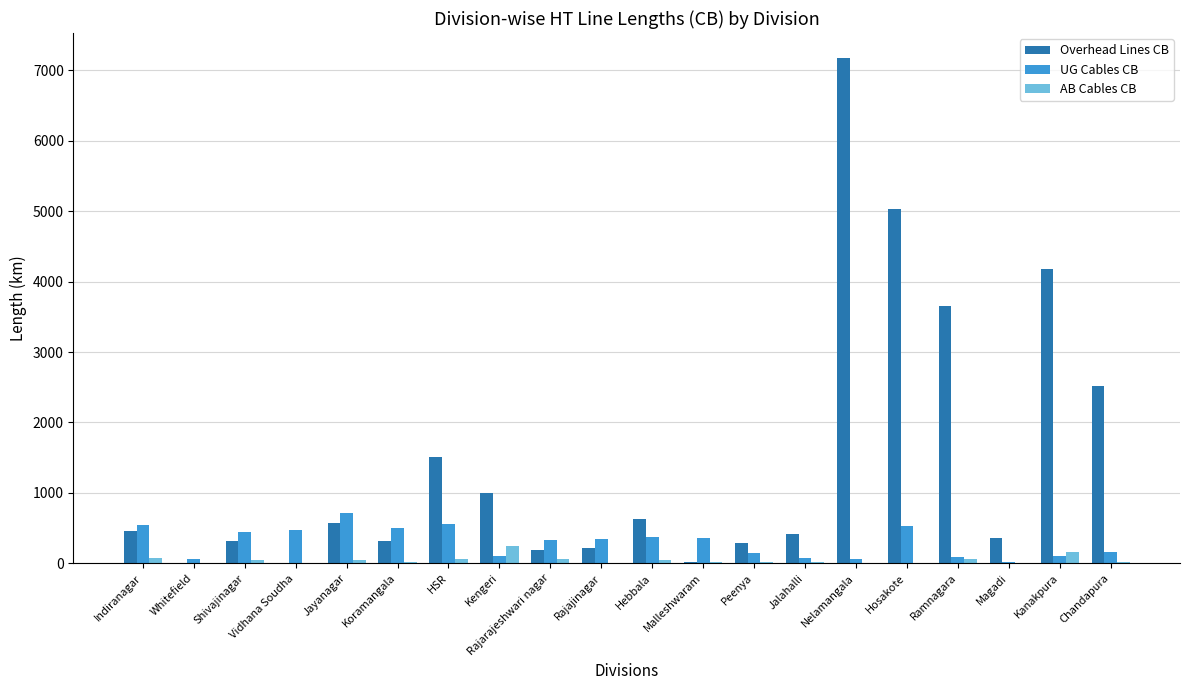

At which category is the sum across all series the highest?

Nelamangala